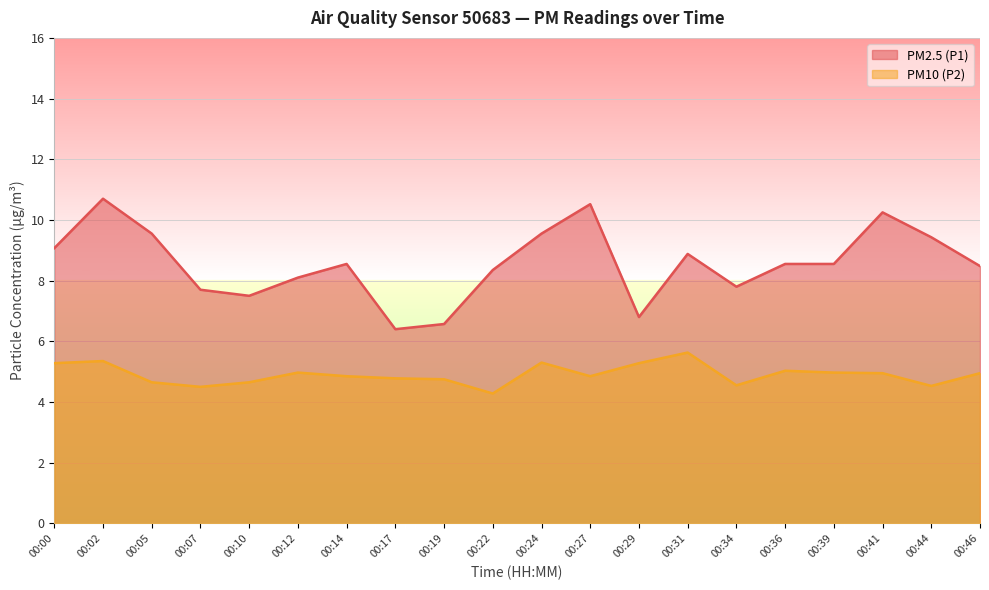

Which label corresponds to the largest value in the chart?

00:02